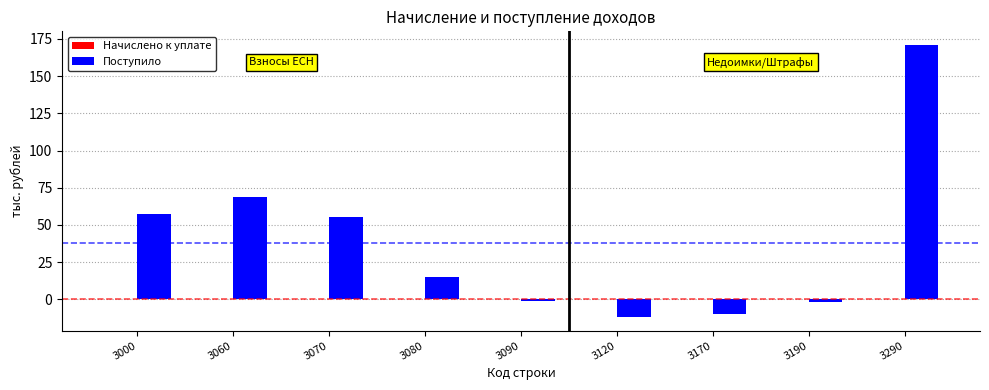

Read the value at 3000, to the nearest 10.

60